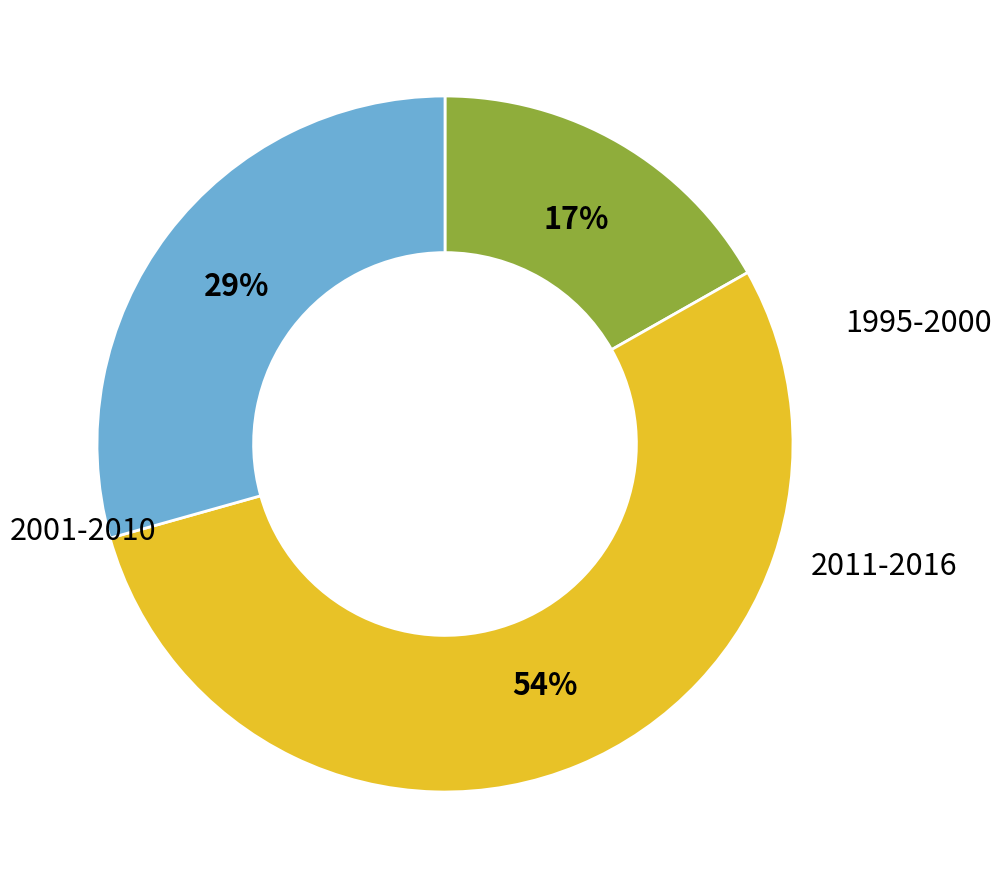

Does any single category account for the majority?

Yes